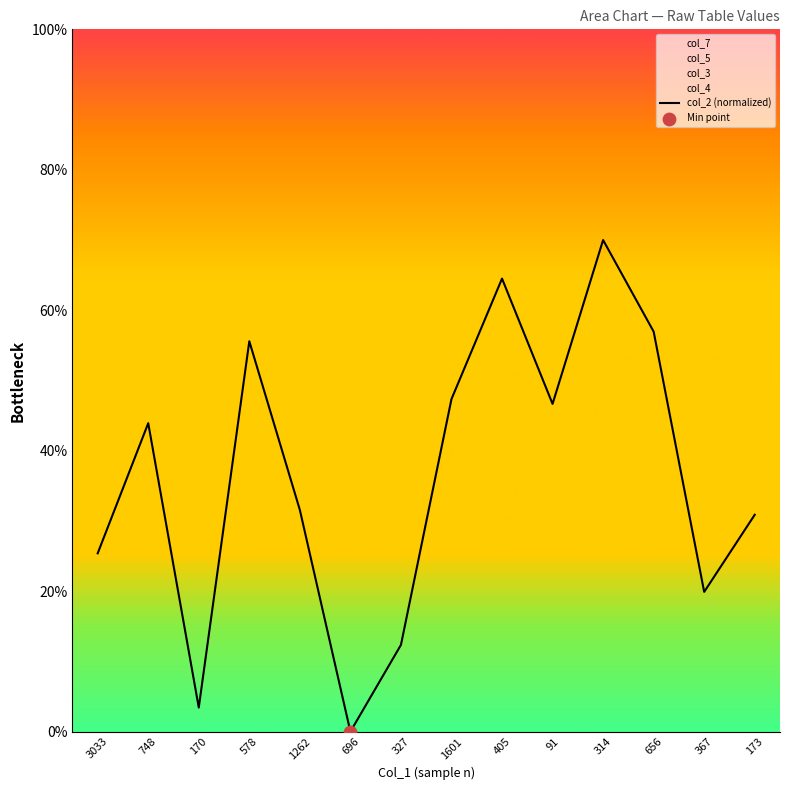

What is the ratio of the value at 3033 to the value at 1601?

0.5